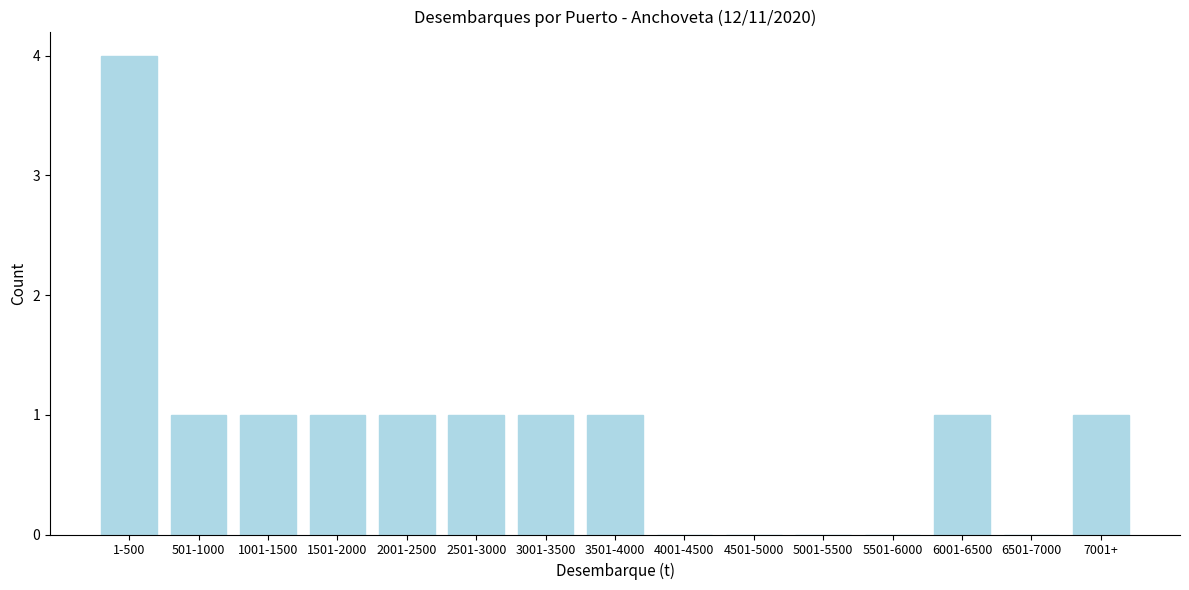

Reading left to right, transcribe all the data shown in this chart.

1-500=4	501-1000=1	1001-1500=1	1501-2000=1	2001-2500=1	2501-3000=1	3001-3500=1	3501-4000=1	4001-4500=0	4501-5000=0	5001-5500=0	5501-6000=0	6001-6500=1	6501-7000=0	7001+=1